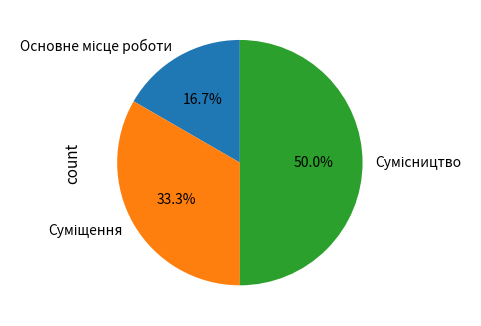

To the nearest percent, what is the average slice percentage?

33%